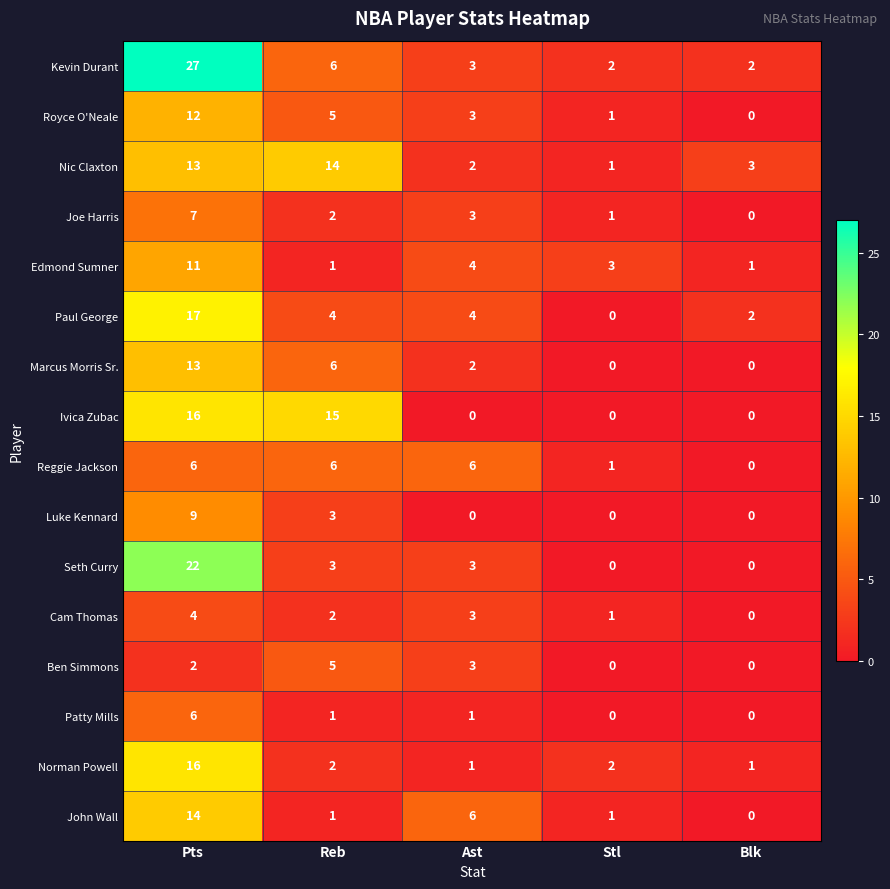

What is the sum of all Ivica Zubac values?

31